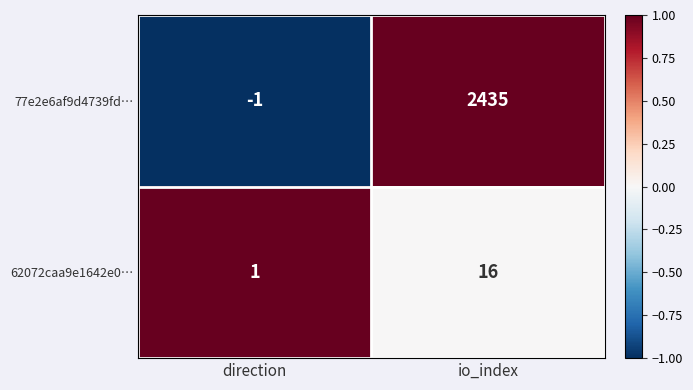

Reading right to left, extract all data points from this chart.

77e2e6af9d4739fd…: io_index=2435	direction=-1
62072caa9e1642e0…: io_index=16	direction=1